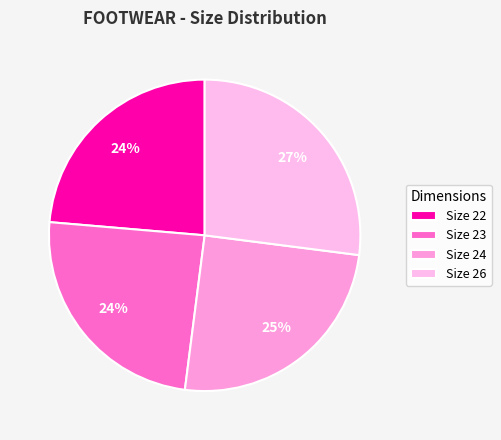

To the nearest percent, what is the difference between the largest and smallest slice percentages?

3%